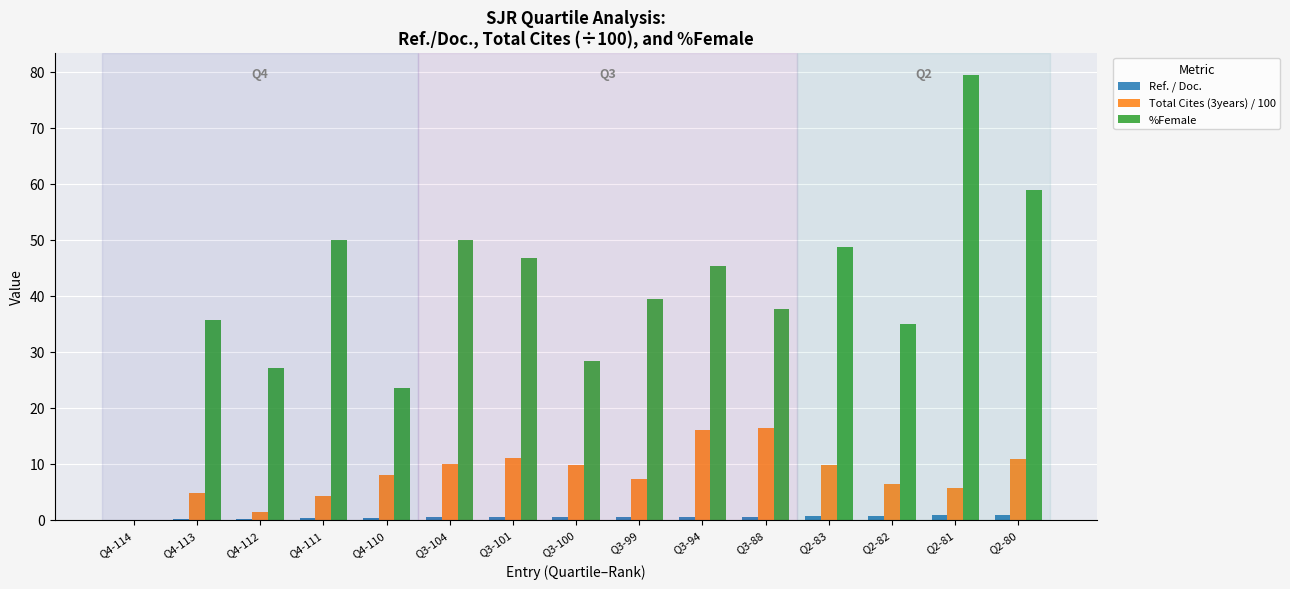

Is the value of Total Cites (3years) / 100 at Q3-104 greater than the value of %Female at Q3-99?

No